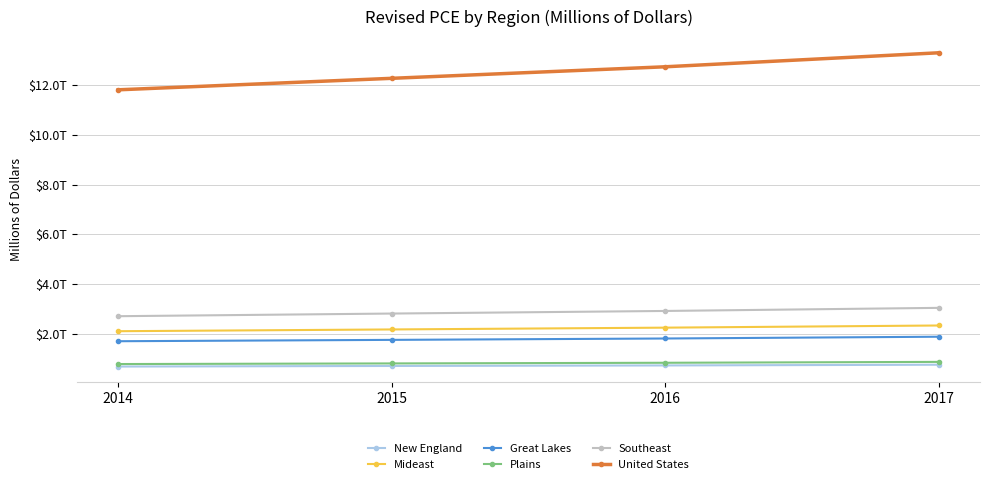

Reading left to right, what are all the values shown in this chart?

New England: 675701	698931	720066	748738
Mideast: 2098141	2168700	2241141	2328039
Great Lakes: 1694766	1749160	1804437	1876027
Plains: 776267	801108	827366	863154
Southeast: 2701997	2808783	2913198	3037883
United States: 11814798	12277398	12741883	13305559